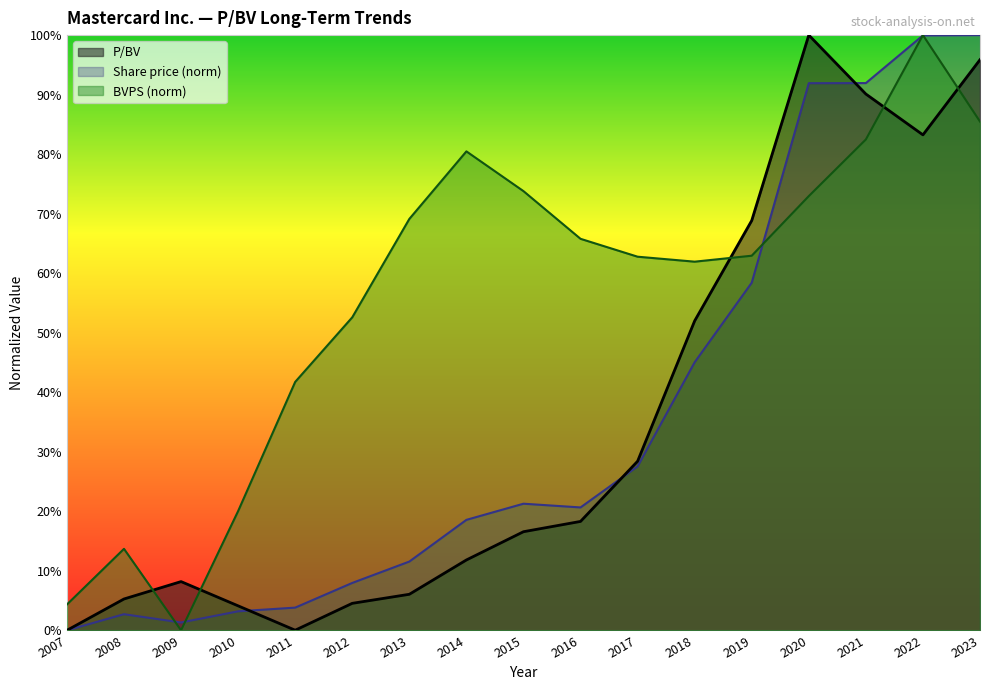

Is the value of P/BV at 2015 greater than the value of BVPS at 2011?

No